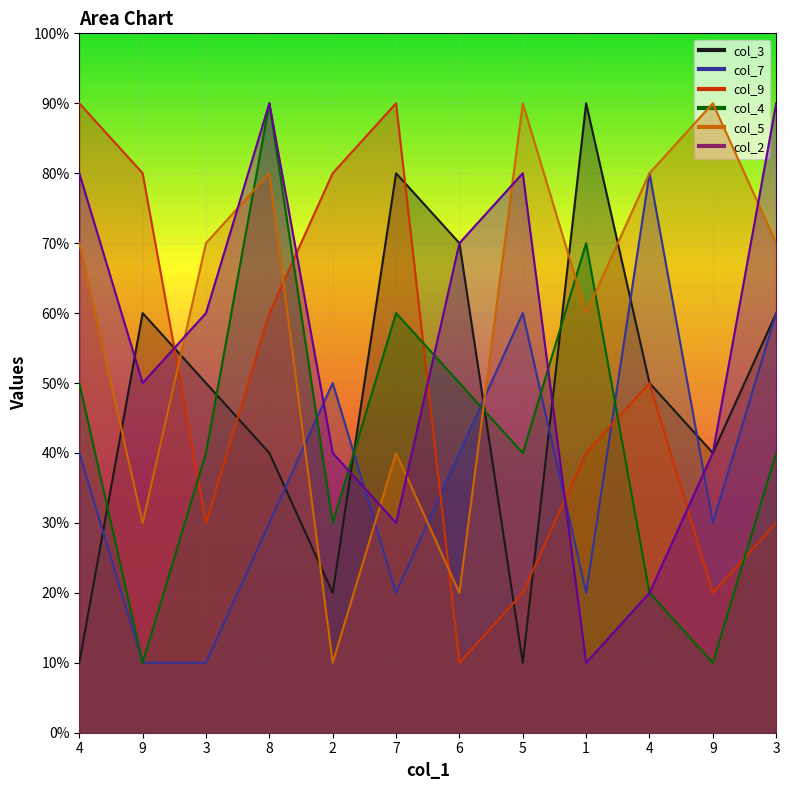

Which series has the widest spread of values?

col_3